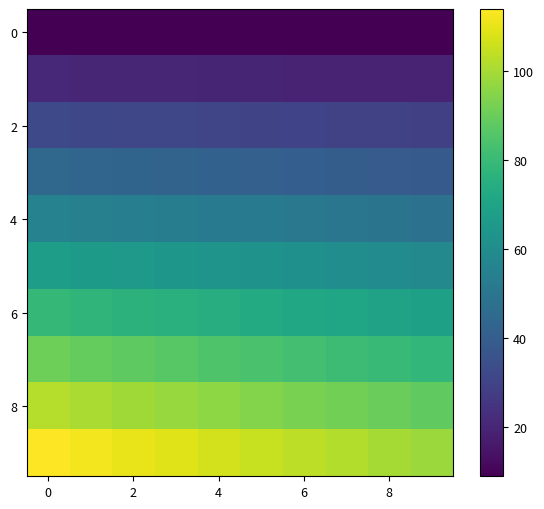

At how many categories does at least one series exceed 27?

10